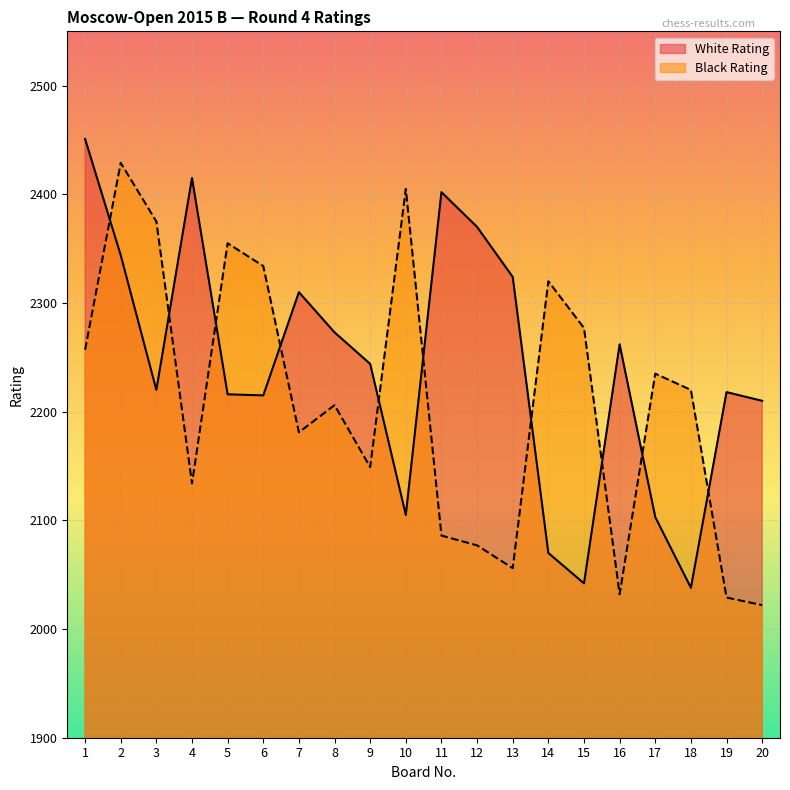

Which series has the widest spread of values?

White Rating